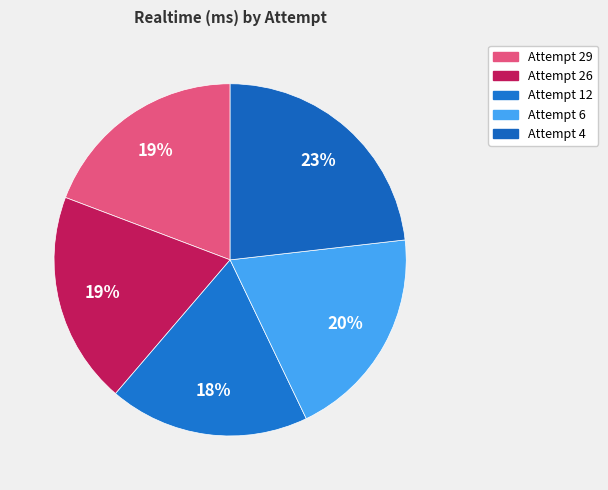

Which slice is the smallest?

Attempt 12